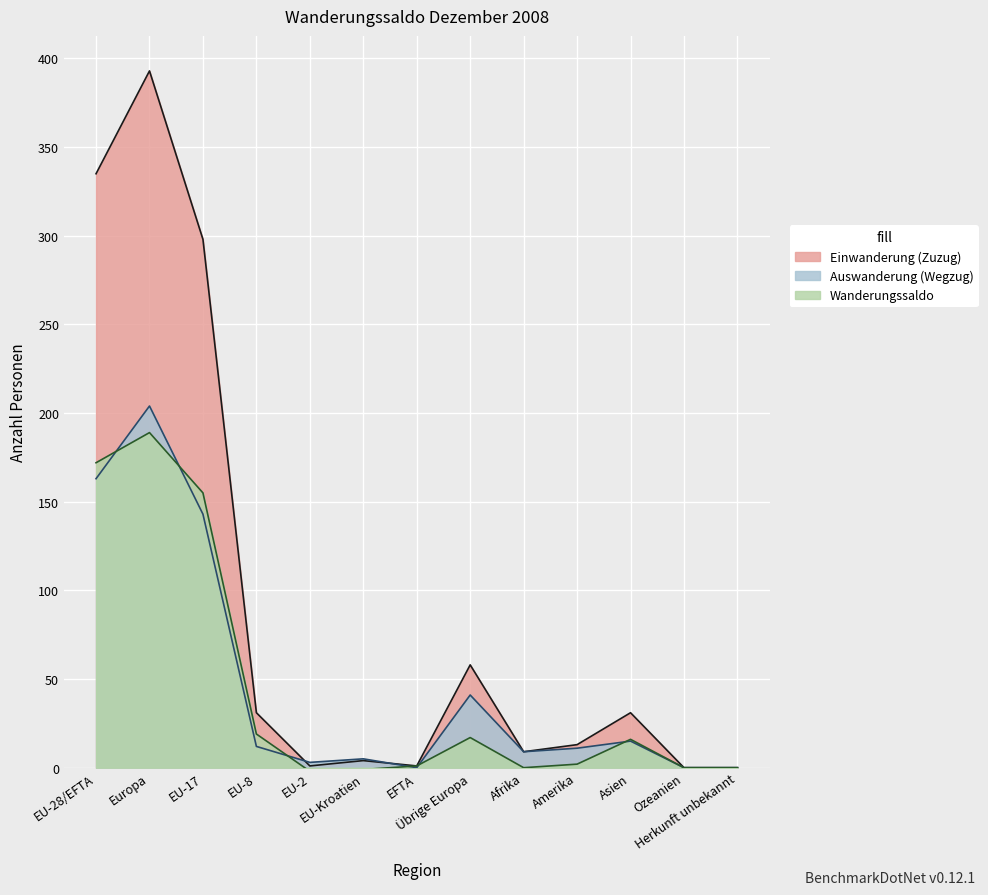

How many values in the Auswanderung (Wegzug) series are below 11?

6